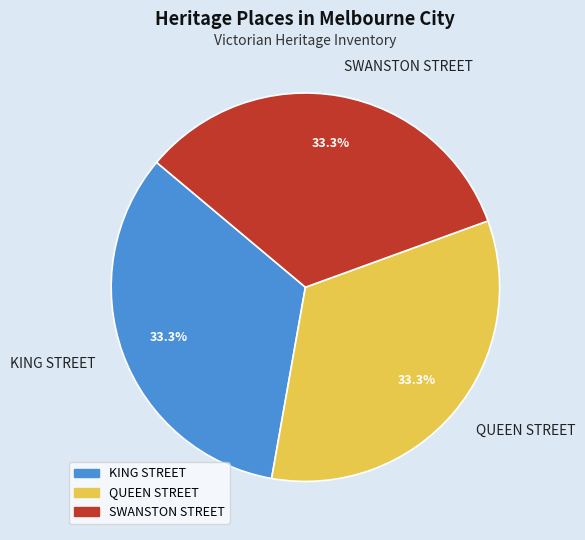

Does any single category account for the majority?

No